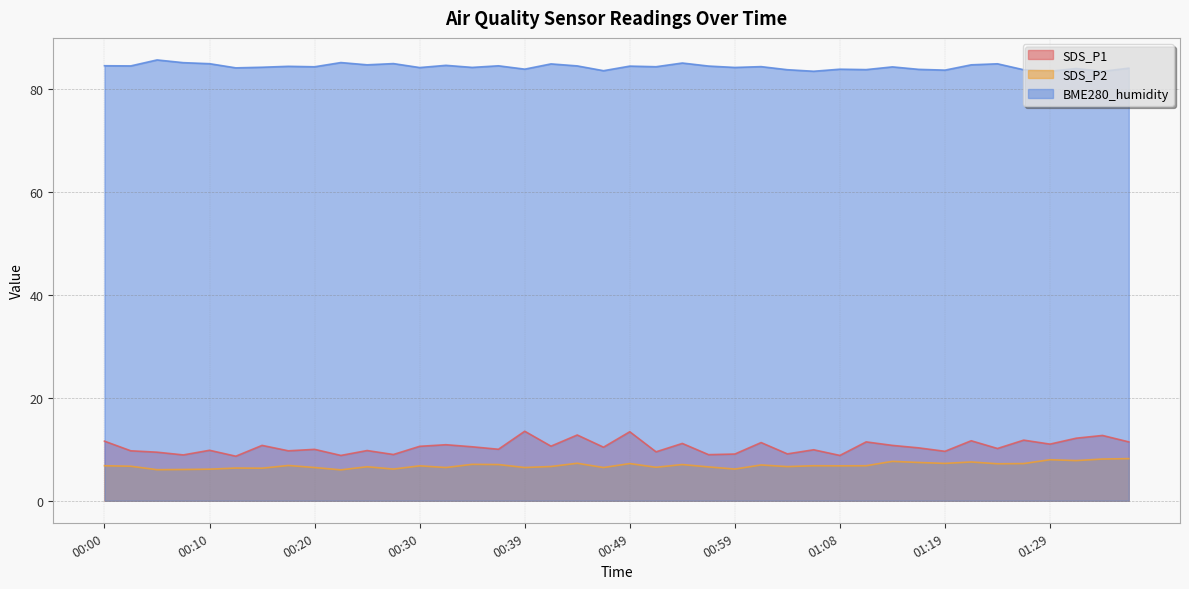

True or false: SDS_P1 and BME280_humidity cross at least once.

False